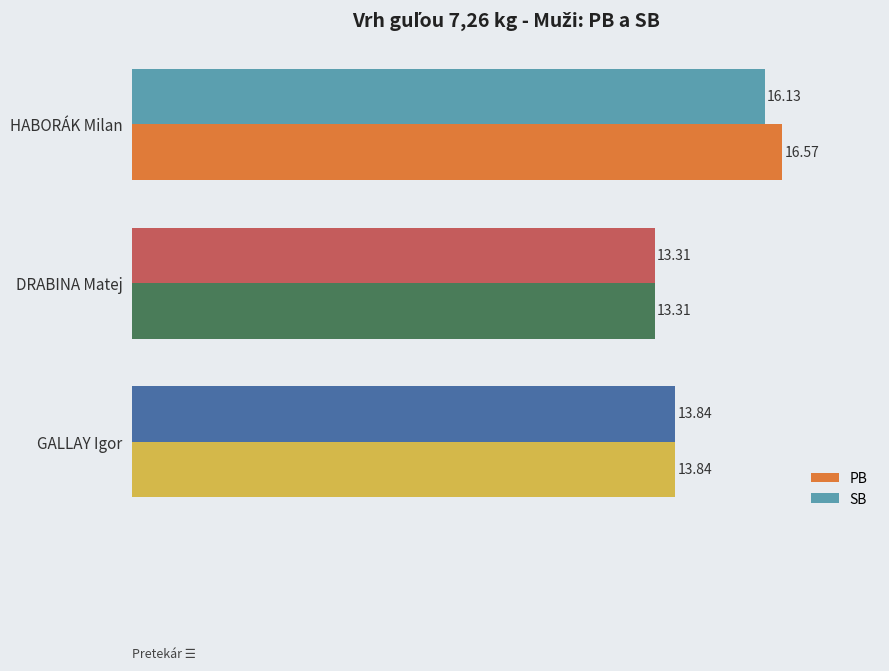

Where is PB nearest to the value 14?

GALLAY Igor